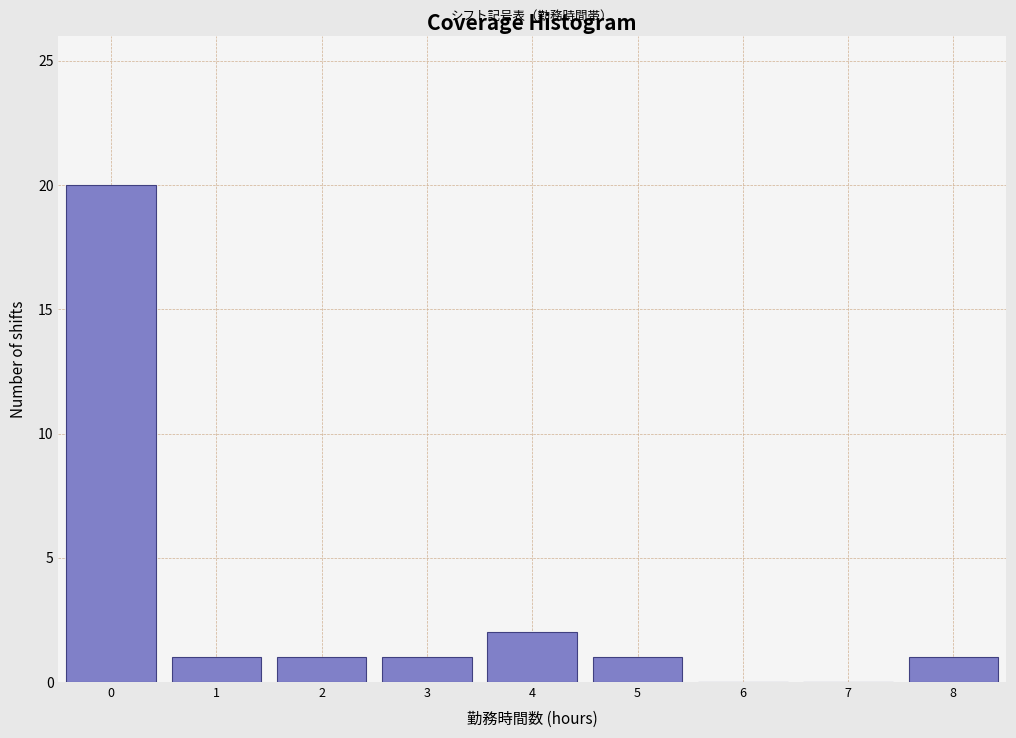

Reading left to right, transcribe all the data shown in this chart.

0=20	1=1	2=1	3=1	4=2	5=1	6=0	7=0	8=1